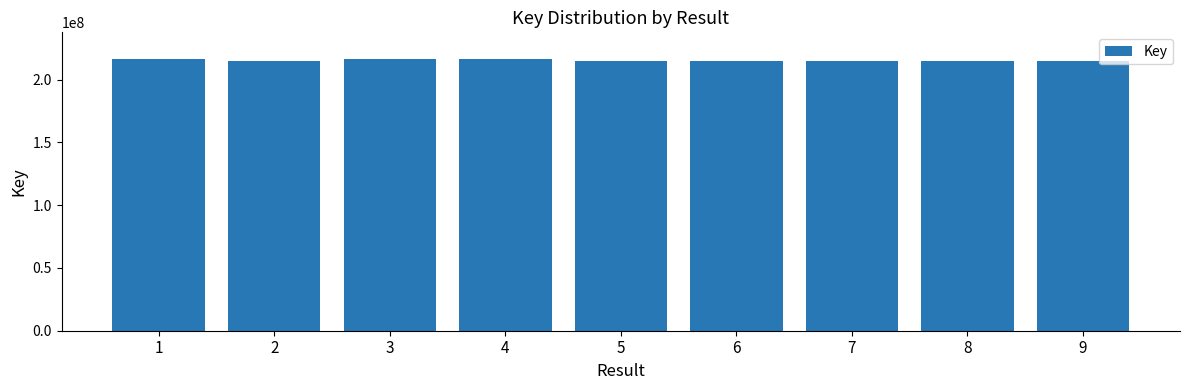

What is the value of the 2nd bar from the left?

214688478